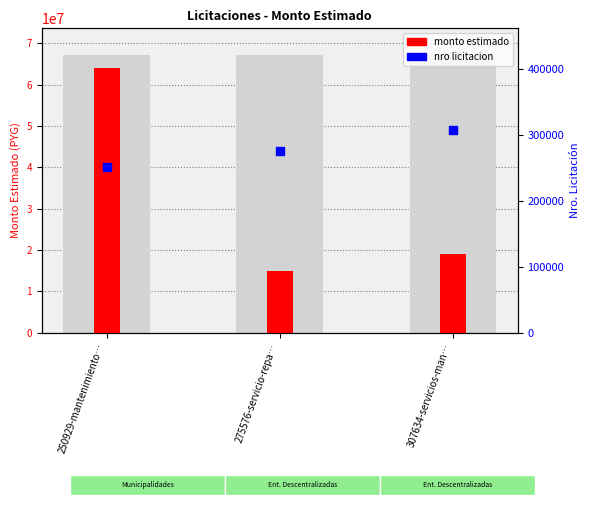

Which series has the widest spread of Y values?

monto estimado